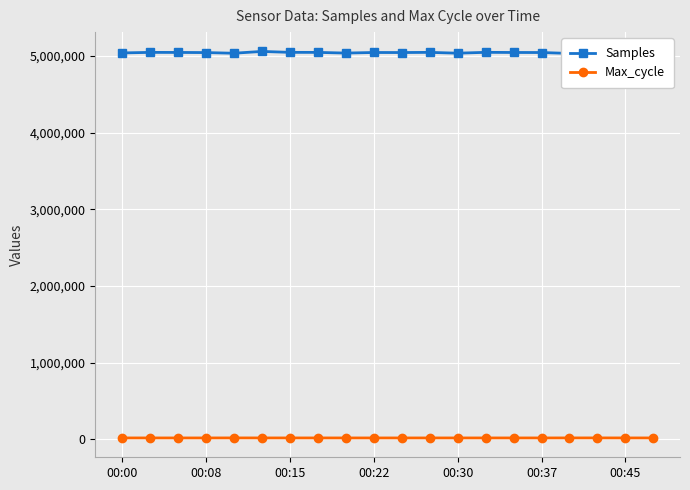

At how many categories does at least one series exceed 4357494?

20